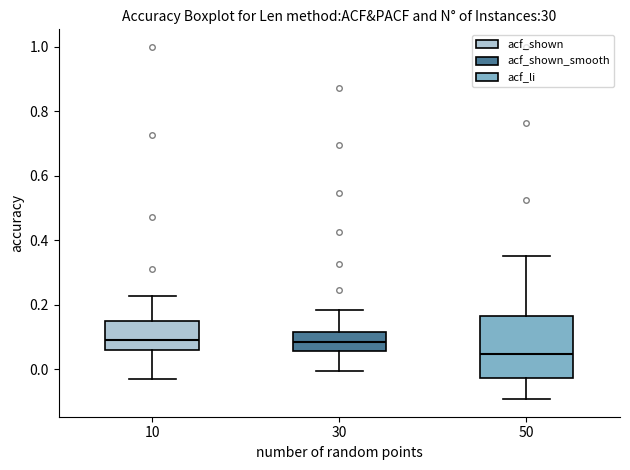

Which box has the lowest median line?

50